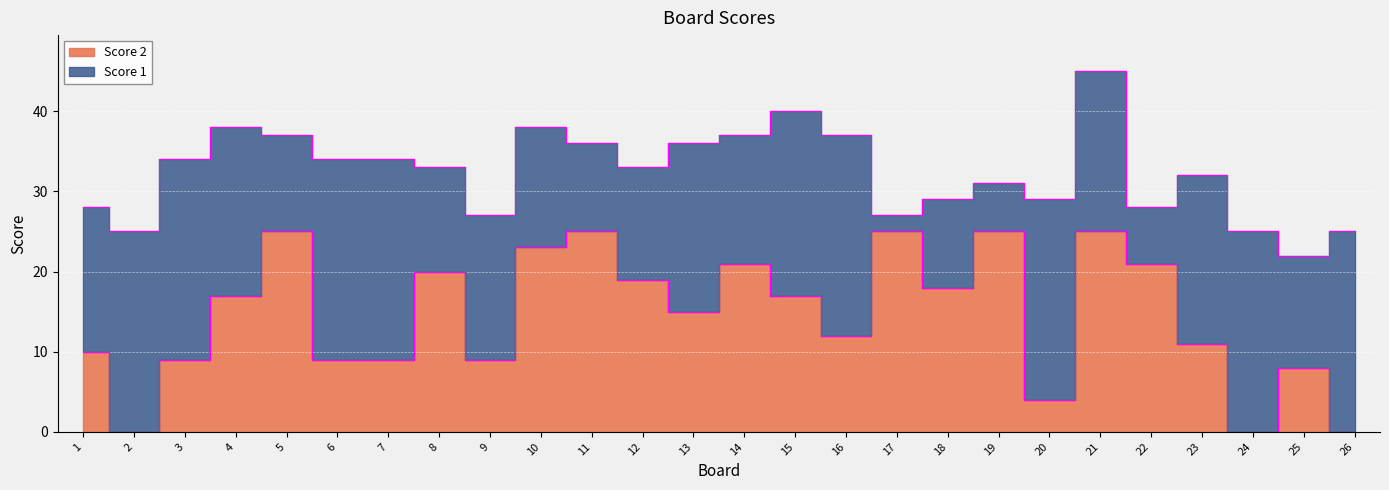

At which label does the data first exceed 17?

5